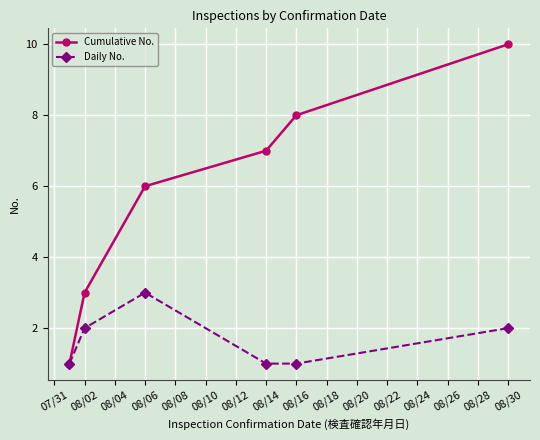

What is the maximum value shown in the chart?

10